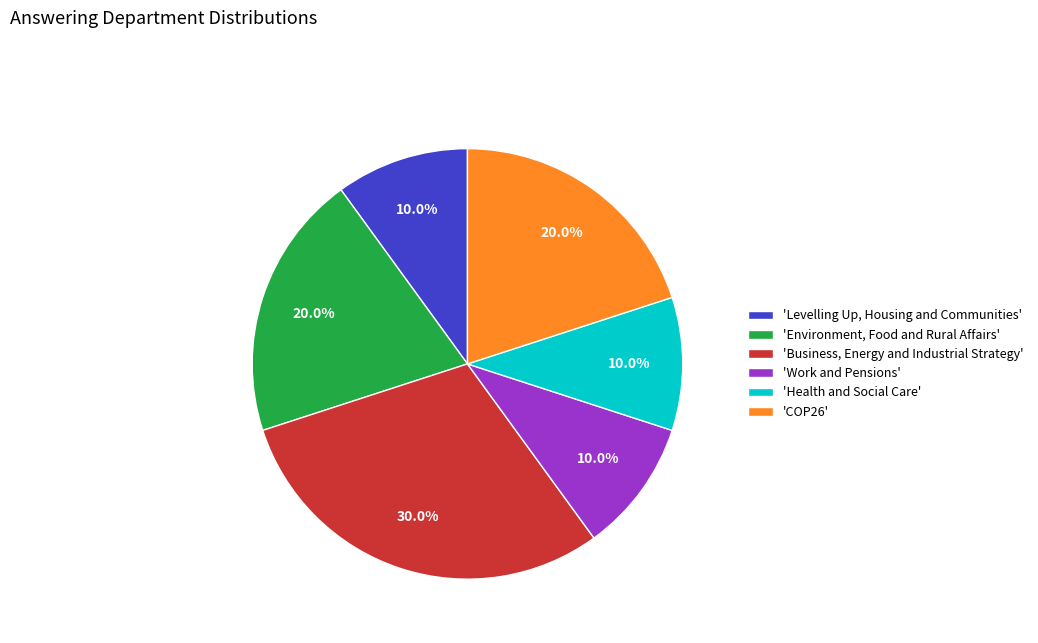

Is there a majority slice in this chart?

No